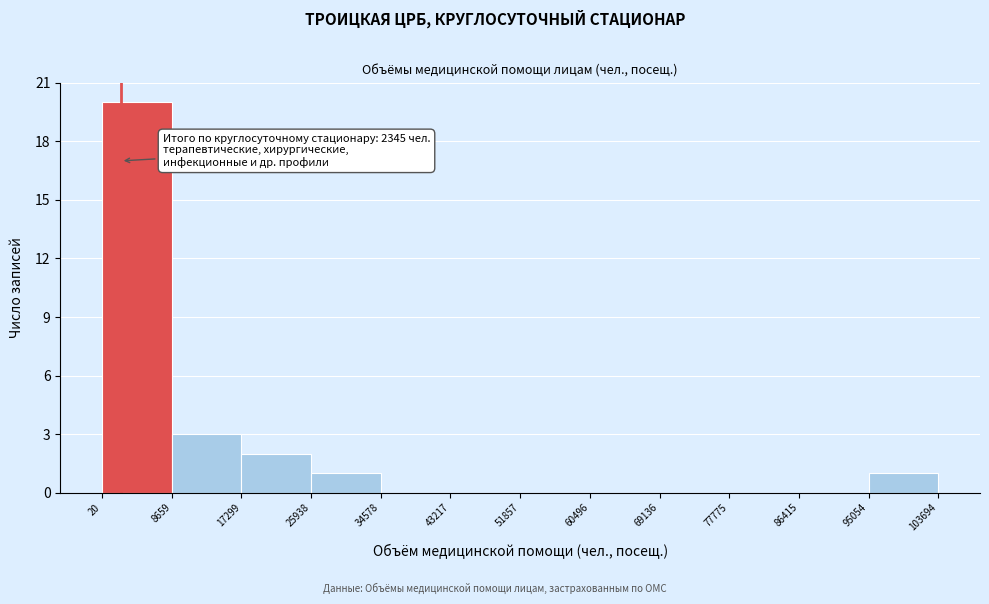

Which range on the x-axis has the tallest bar?

20 to 8659